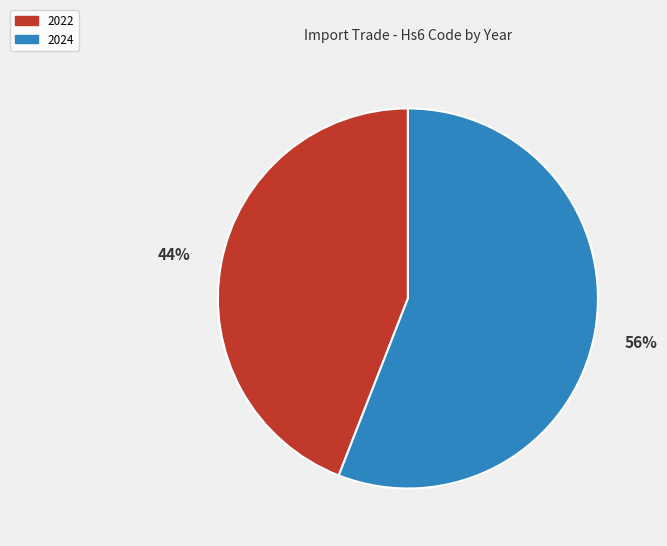

Is the sum of 2024 and 2022 greater than half?

Yes